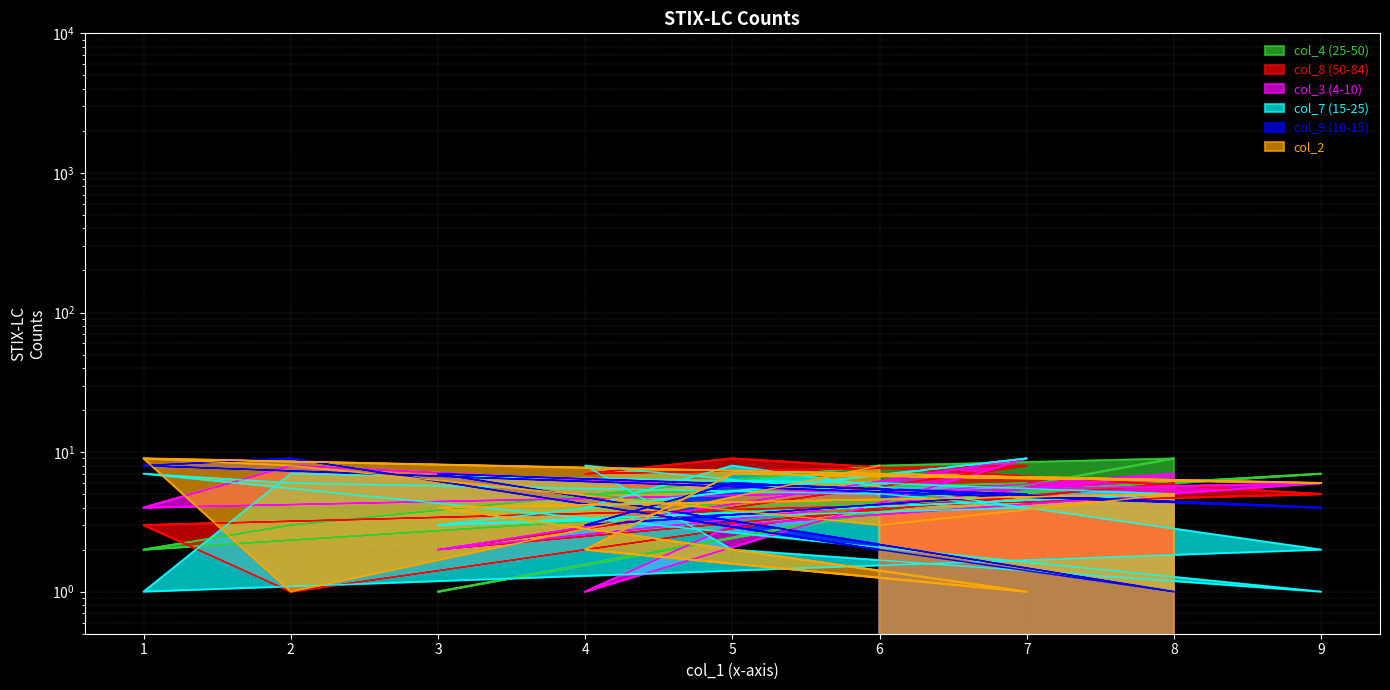

Where is the first local maximum for col_9?

2